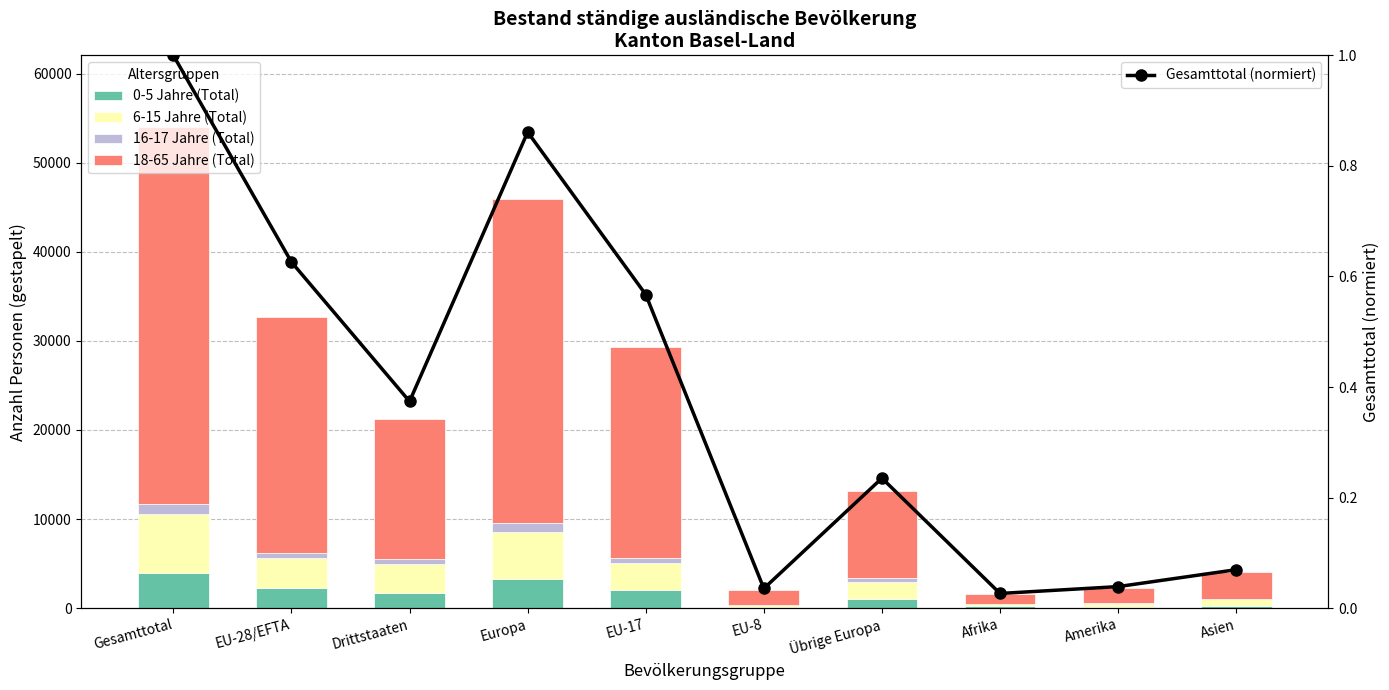

What position from the left is Europa?

4